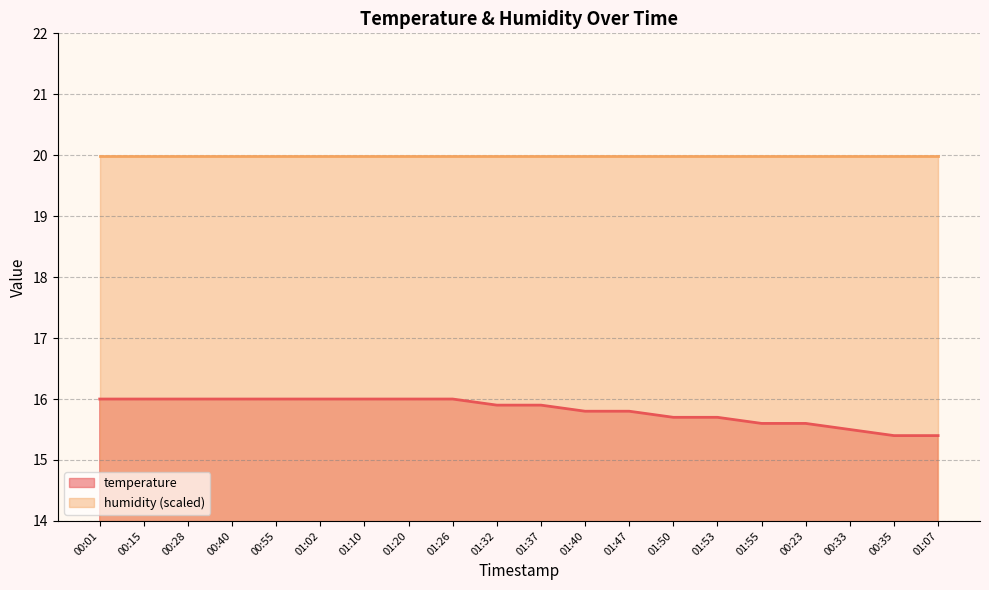

At which category does the chart reach its peak across all series?

00:01